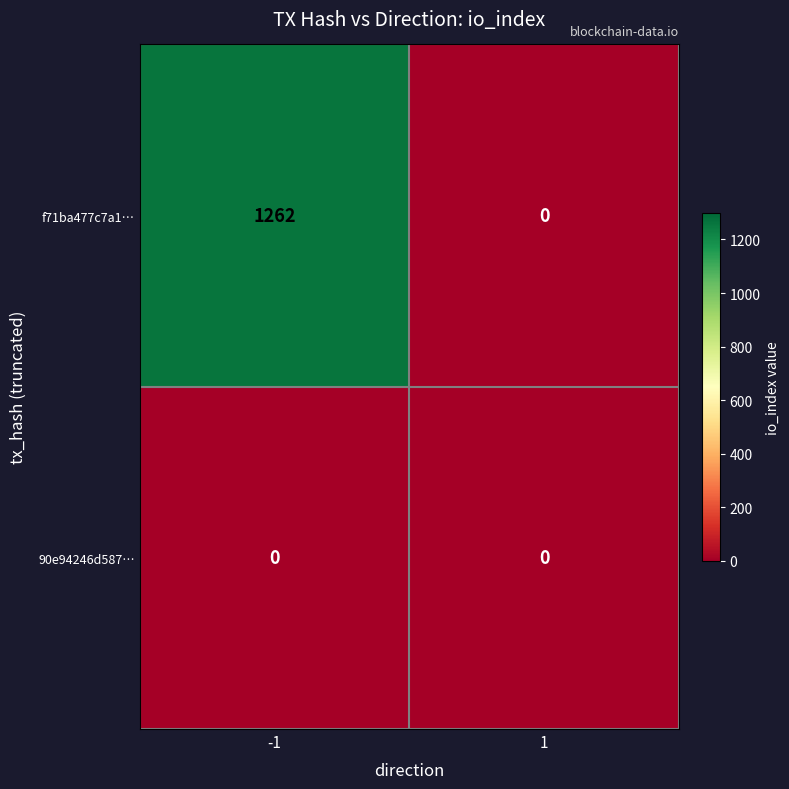

Which series has the widest spread of values?

f71ba477c7a1…